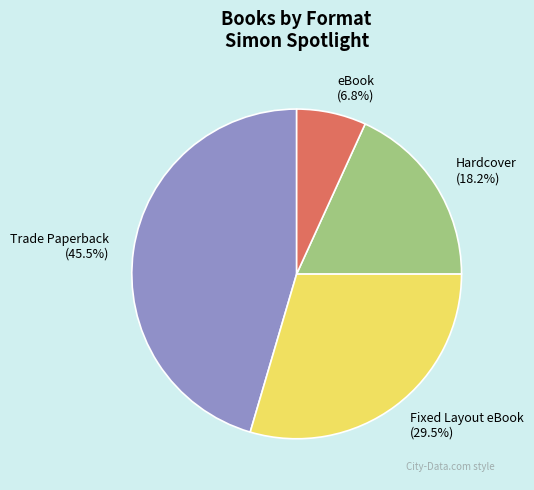

Count the number of slices in the pie.

4